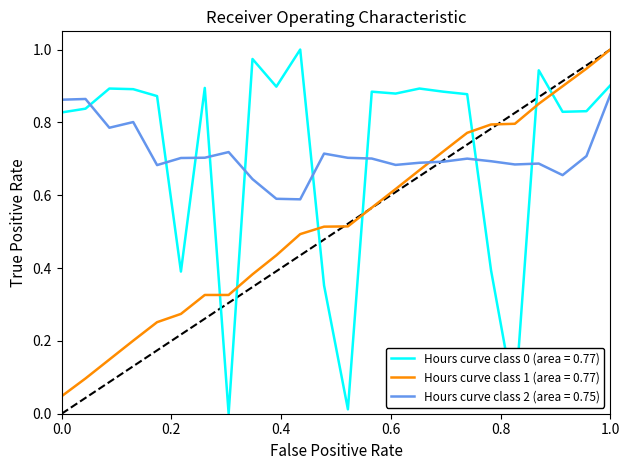

Which series ends up on top after the final intersection of Hours curve class 1 (area = 0.77) and Hours curve class 0 (area = 0.77)?

Hours curve class 1 (area = 0.77)